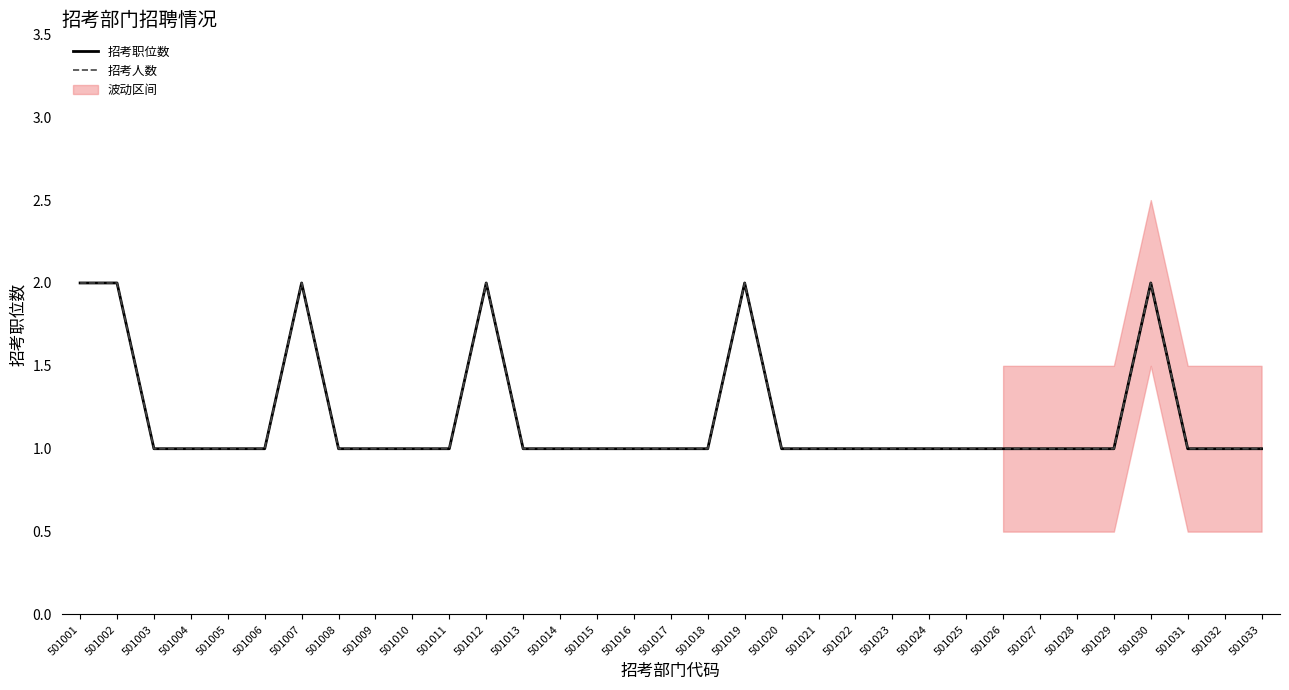

What is the difference between the maximum and minimum values in the 招考职位数 series?

1